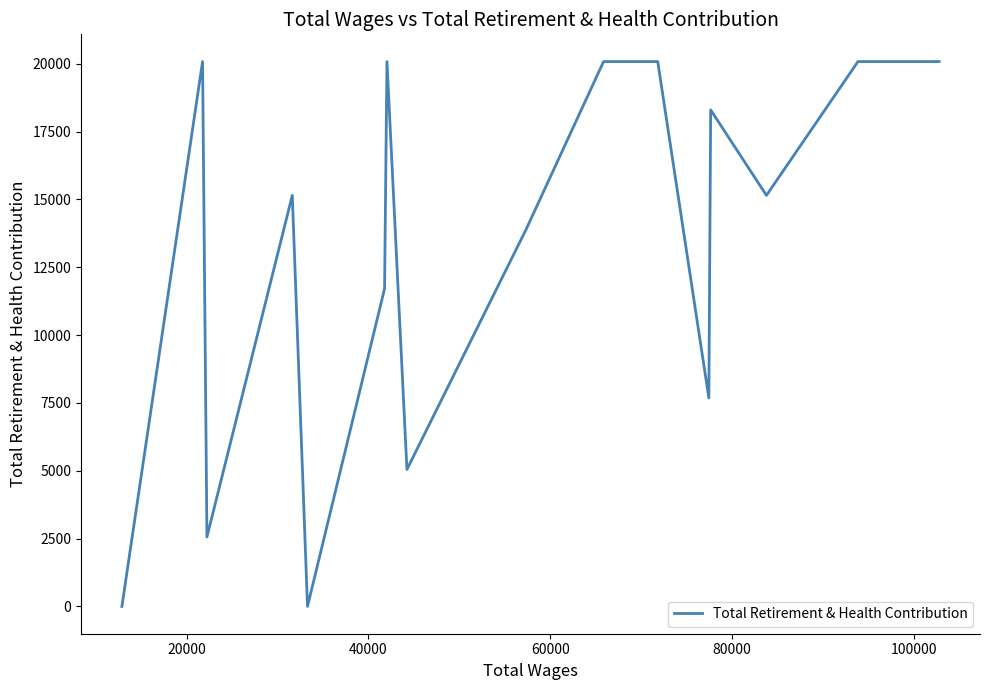

What is the average value?

13125